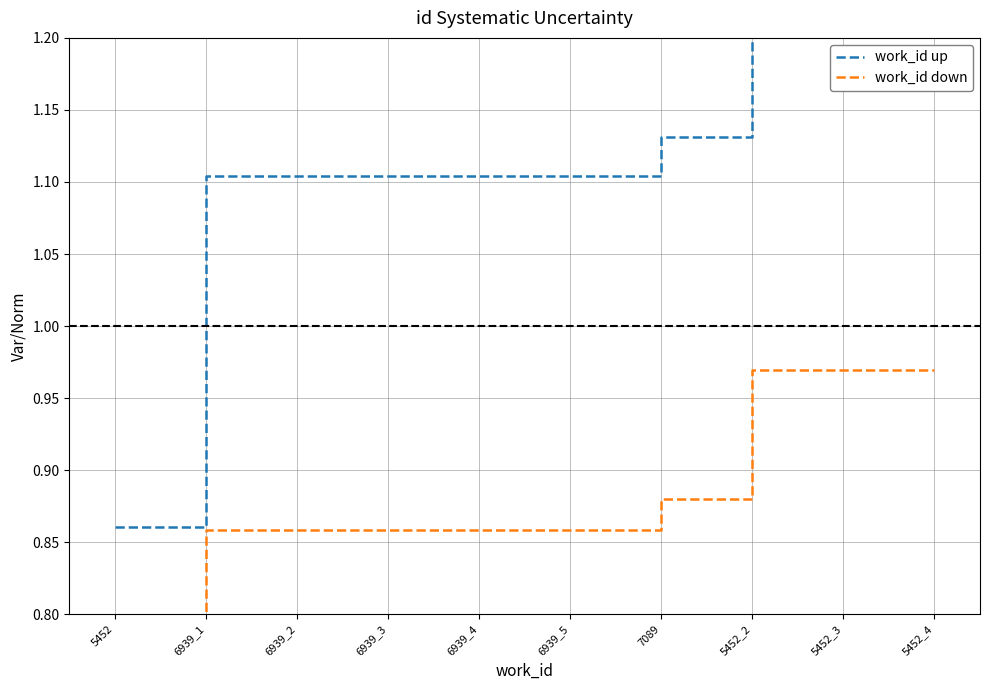

What position from the right is 6939_5?

5